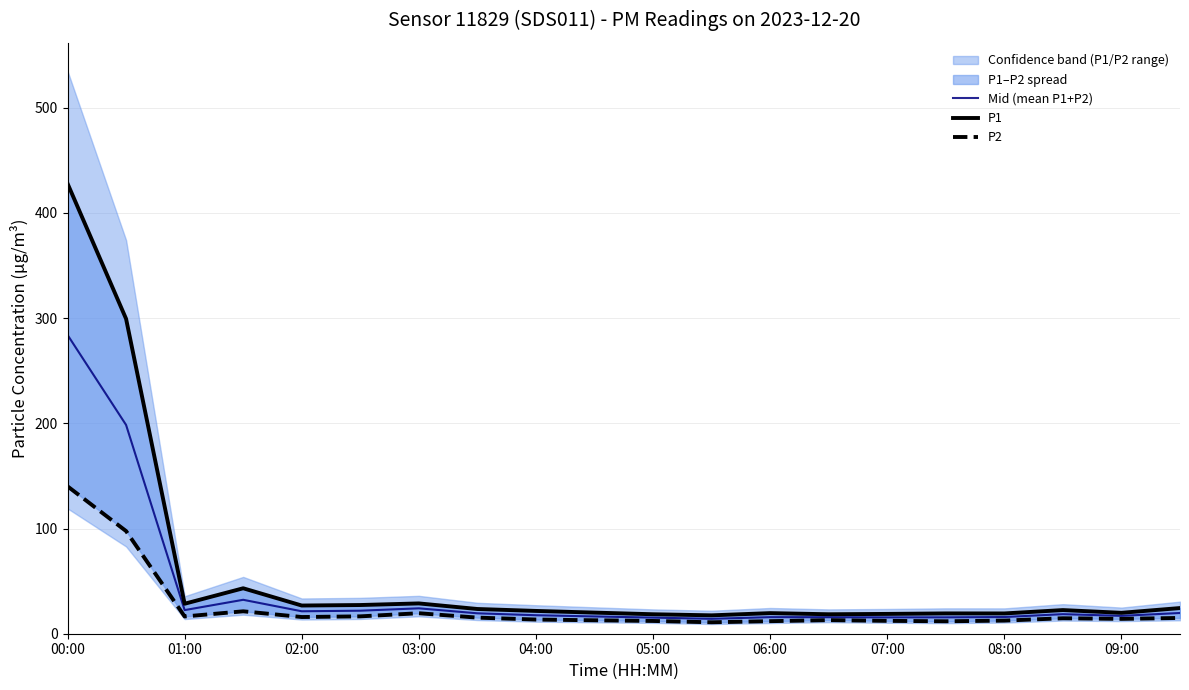

What is the minimum value for Mid (mean P1+P2)?

14.2